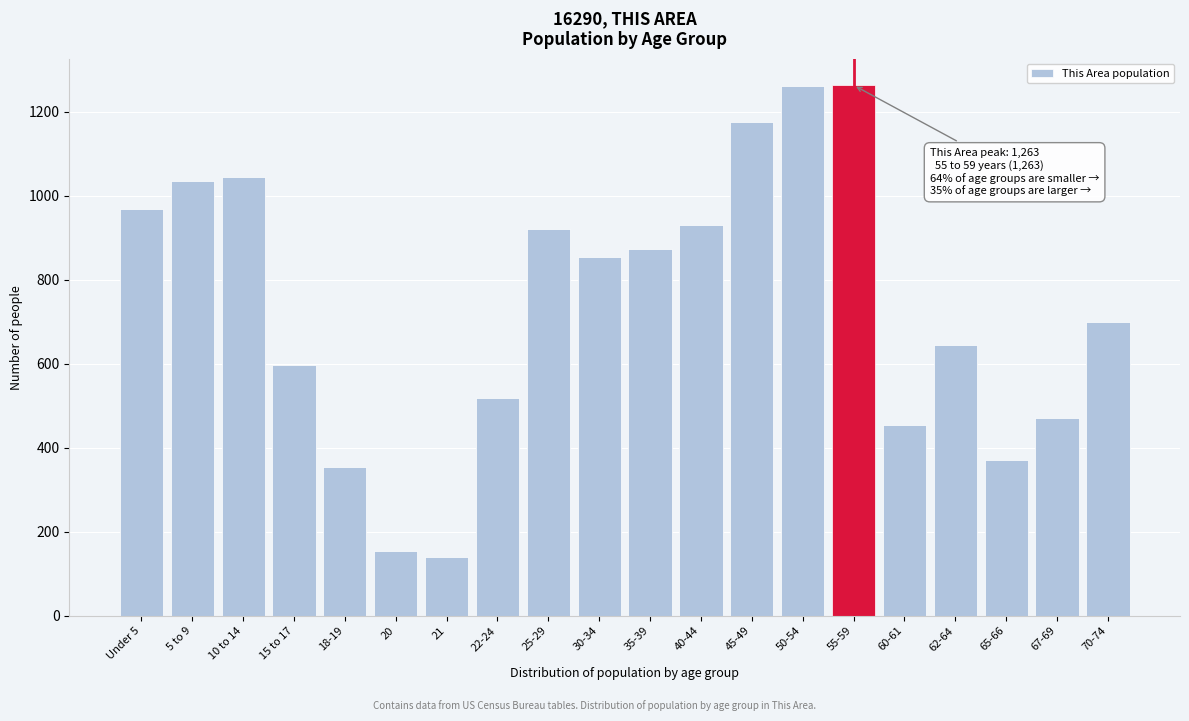

What is the sum of all values?

14728